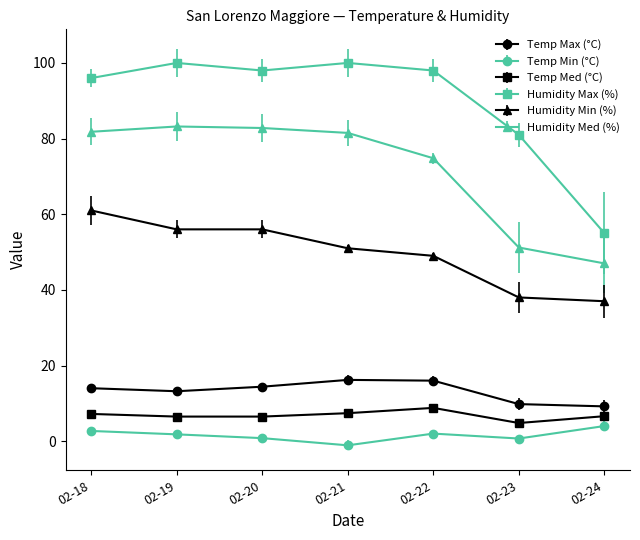

Does the chart display data point markers on the line(s)?

Yes